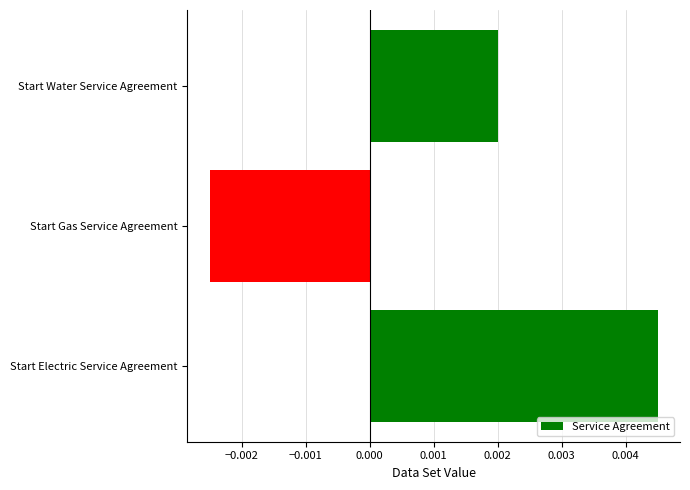

Which has a higher value, Start Water Service Agreement or Start Electric Service Agreement?

Start Electric Service Agreement